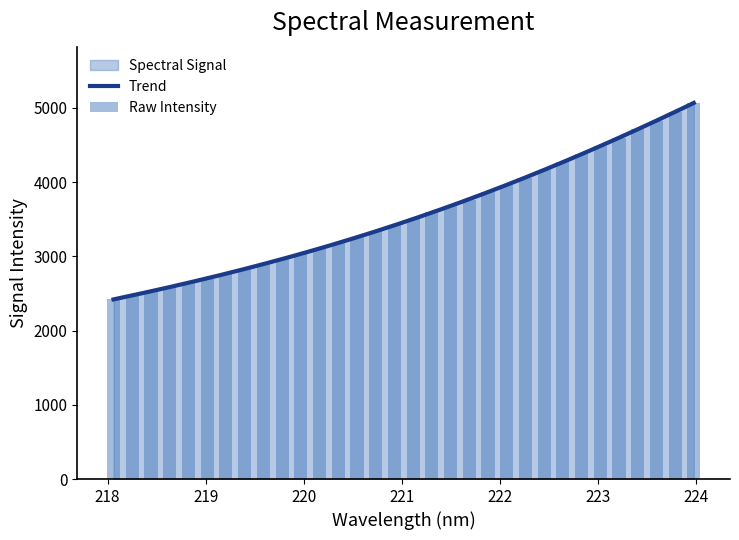

What is the change in value from 218.2508 to 223.7895?

+2469.8